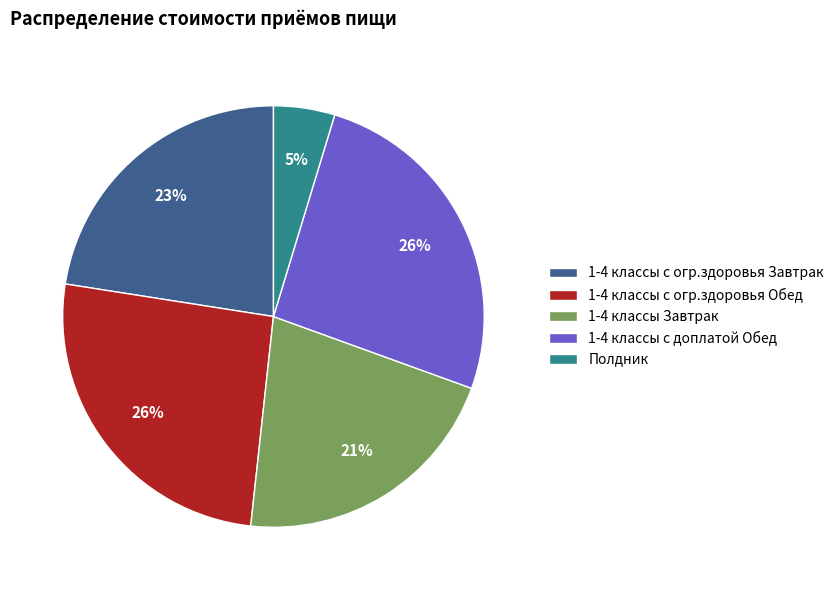

To the nearest percent, what is the difference between the largest and smallest slice percentages?

21%